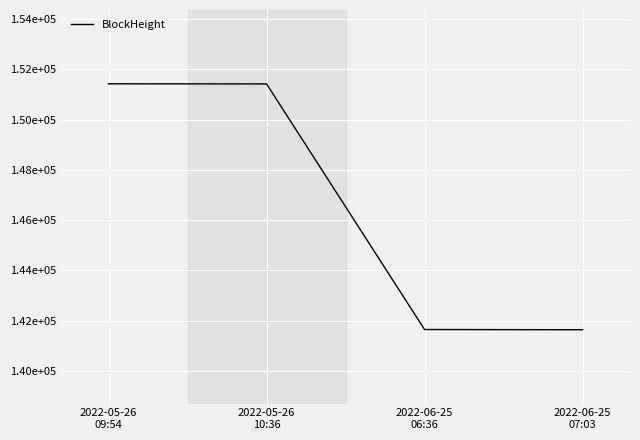

Is this an area chart (filled region under the line)?

No